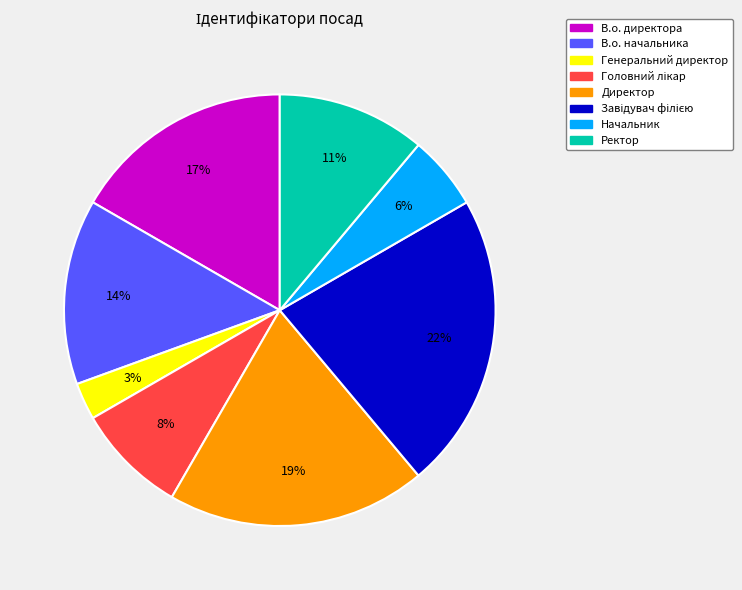

Which category has the smallest portion of the pie?

Генеральний директор